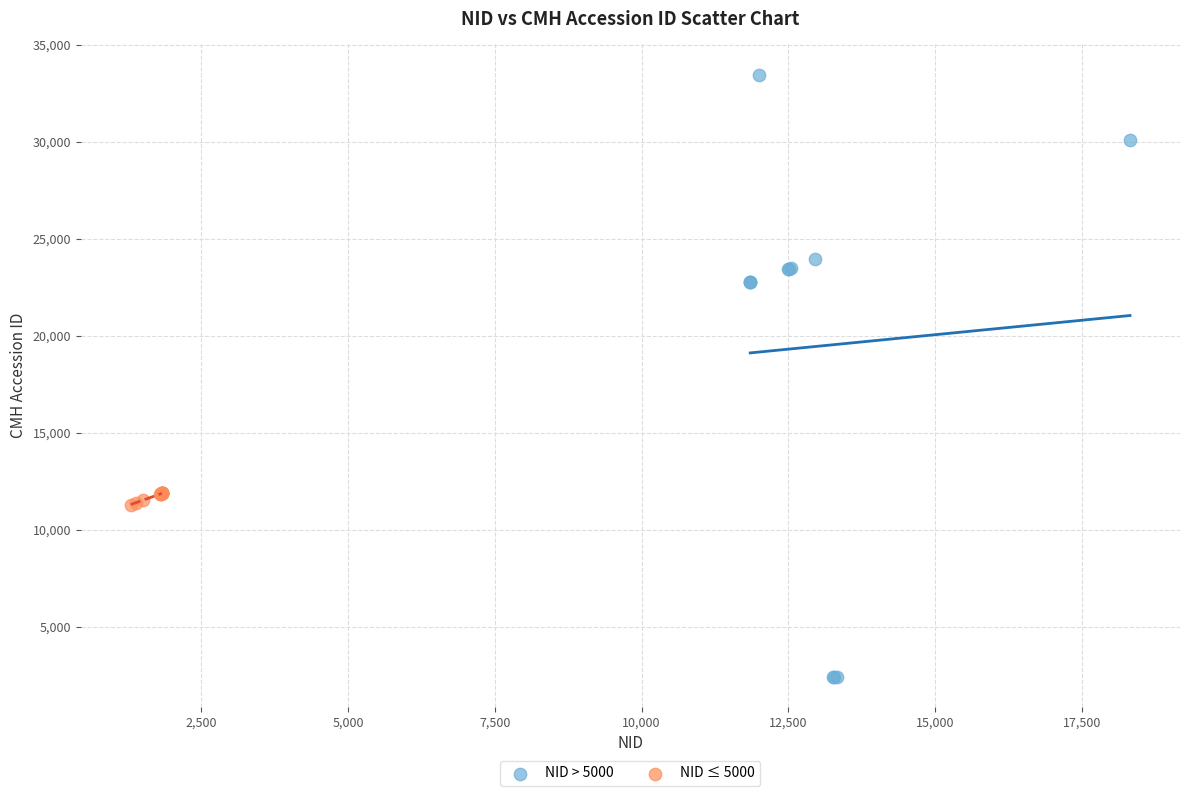

Which series reaches the maximum Y coordinate?

NID > 5000